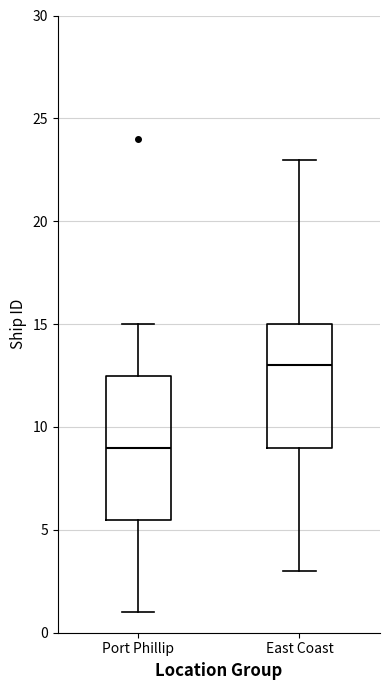

Reading left to right, read every box against the y-axis: the position of its median line, the range the box covers, and the ends of its whiskers. The values are not printed on the chart, so give them approximately, as read against the axis.

Port Phillip: median 9.0, box 5.5 to 12.5, whiskers 1.0 to 15.0
East Coast: median 13.0, box 9.0 to 15.0, whiskers 3.0 to 23.0